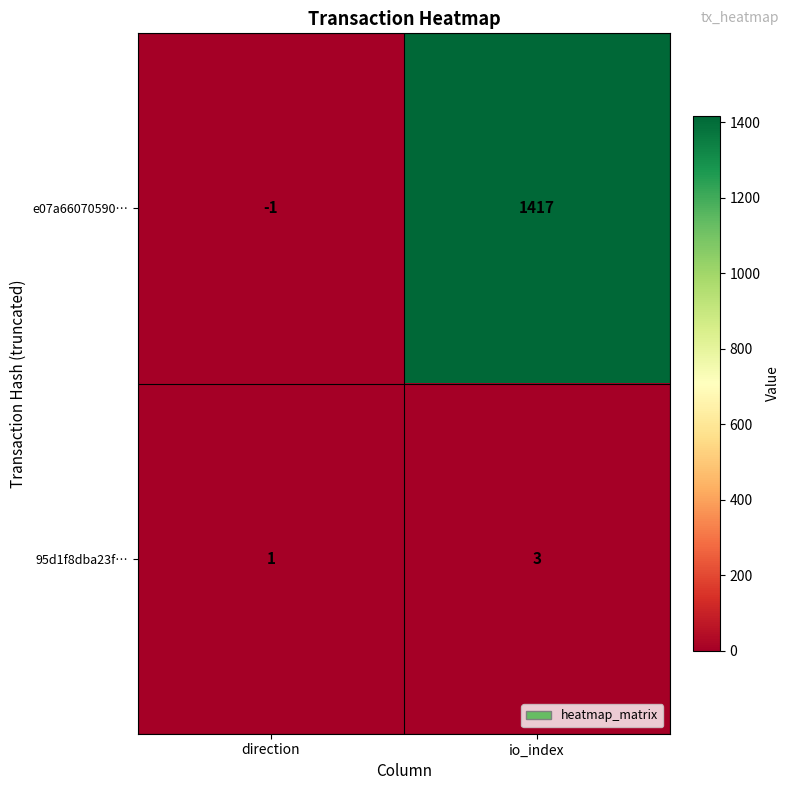

Reading left to right, list all the values displayed in this chart.

e07a66070590…: direction=-1	io_index=1417
95d1f8dba23f…: direction=1	io_index=3